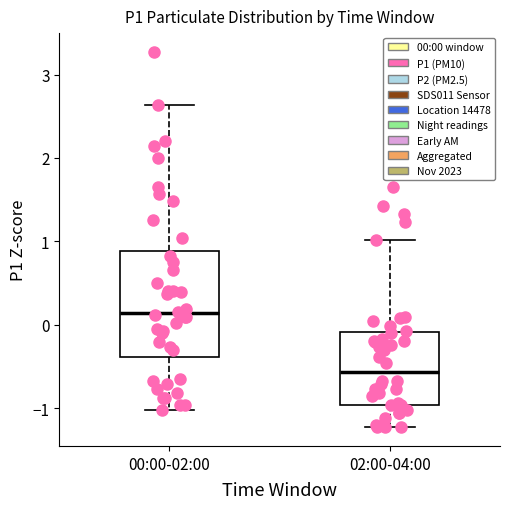

Comparing the boxes themselves (not the whiskers), which one is the tallest?

00:00-02:00